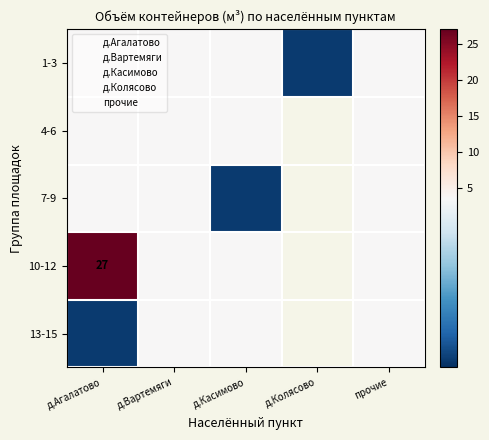

Where is 1-3 nearest to the value 2?

д.Колясово